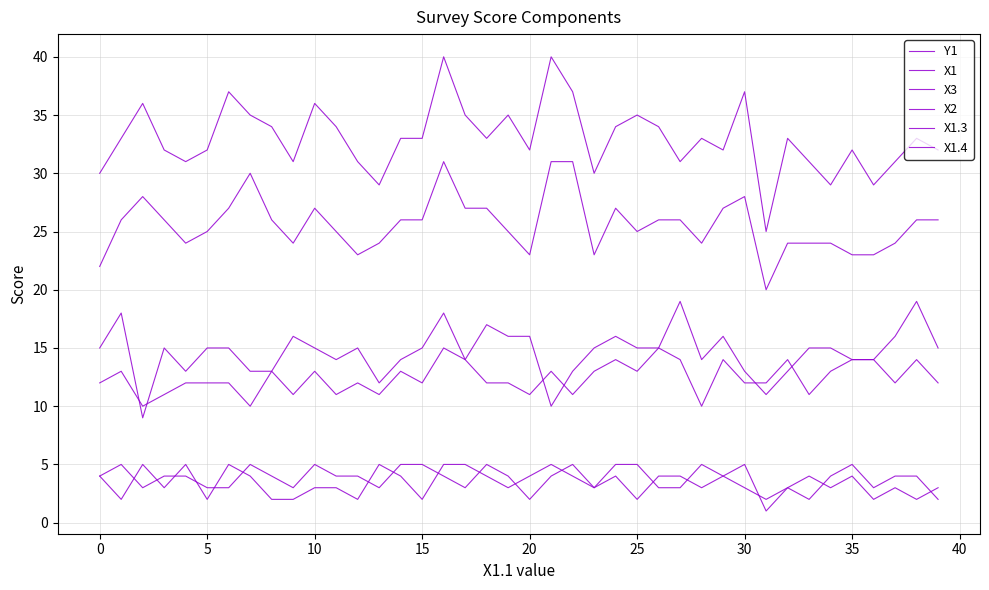

Count the X1.4 values in the range 3 to 4.

27